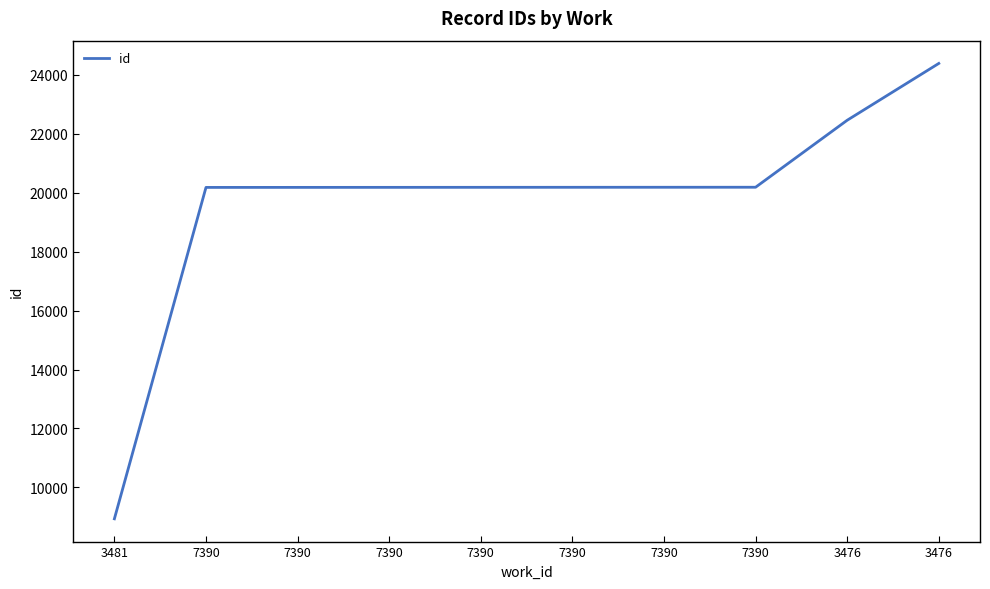

Is this an area chart (filled region under the line)?

No